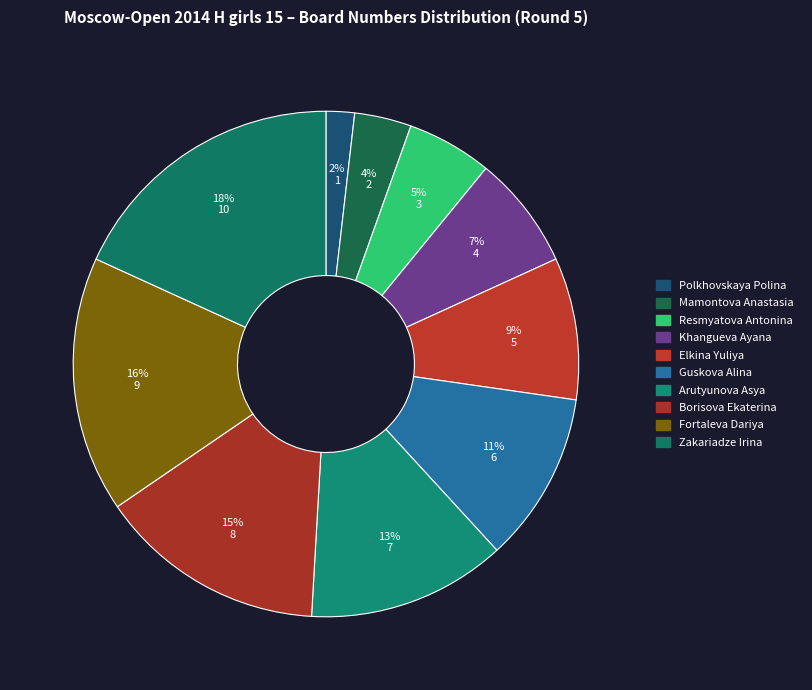

How many segments does this pie chart have?

10